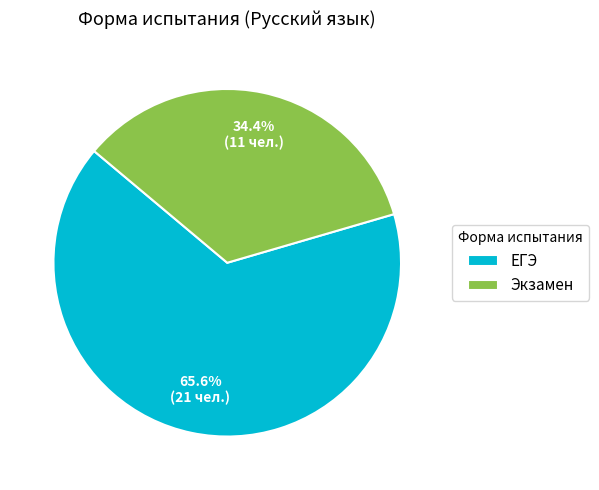

What is the ratio of the value at ЕГЭ to the value at Экзамен?

1.9